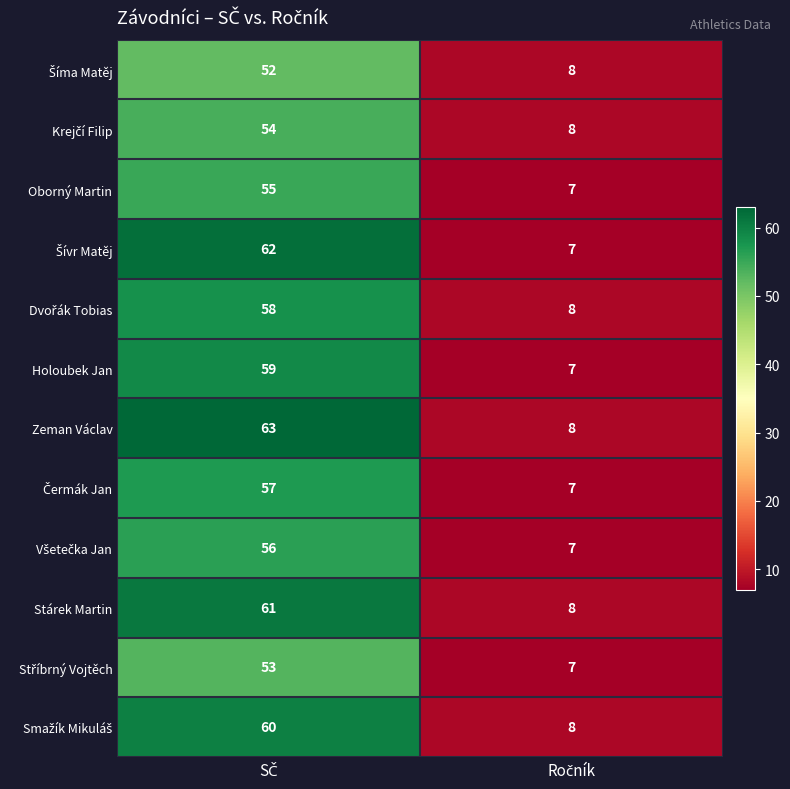

Which series has the largest total across all categories?

Zeman Václav